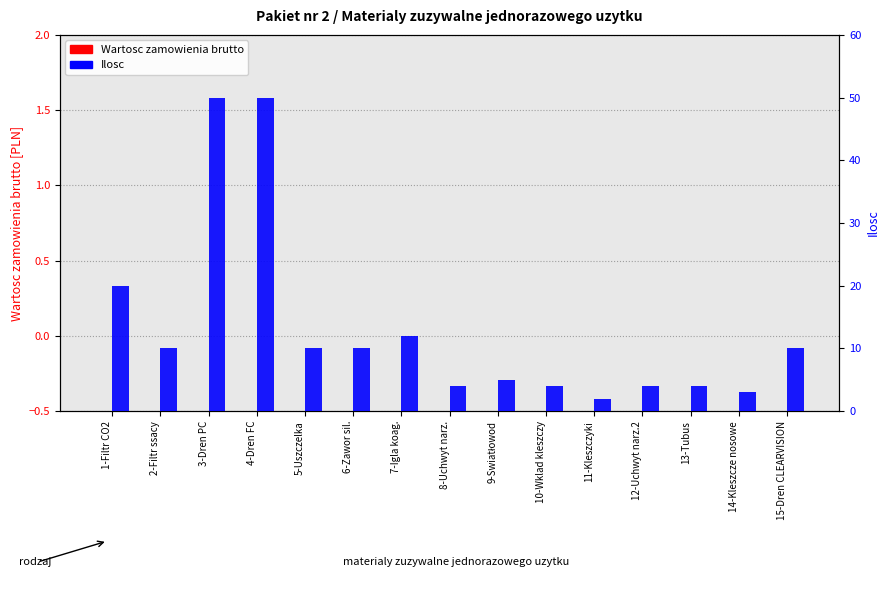

List the labels in order of Wartosc zamowienia brutto value, smallest first.

1-Filtr CO2, 2-Filtr ssacy, 3-Dren PC, 4-Dren FC, 5-Uszczelka, 6-Zawor sil., 7-Igla koag., 8-Uchwyt narz., 9-Swiatłowod, 10-Wklad kleszczy, 11-Kleszczyki, 12-Uchwyt narz.2, 13-Tubus, 14-Kleszcze nosowe, 15-Dren CLEARVISION